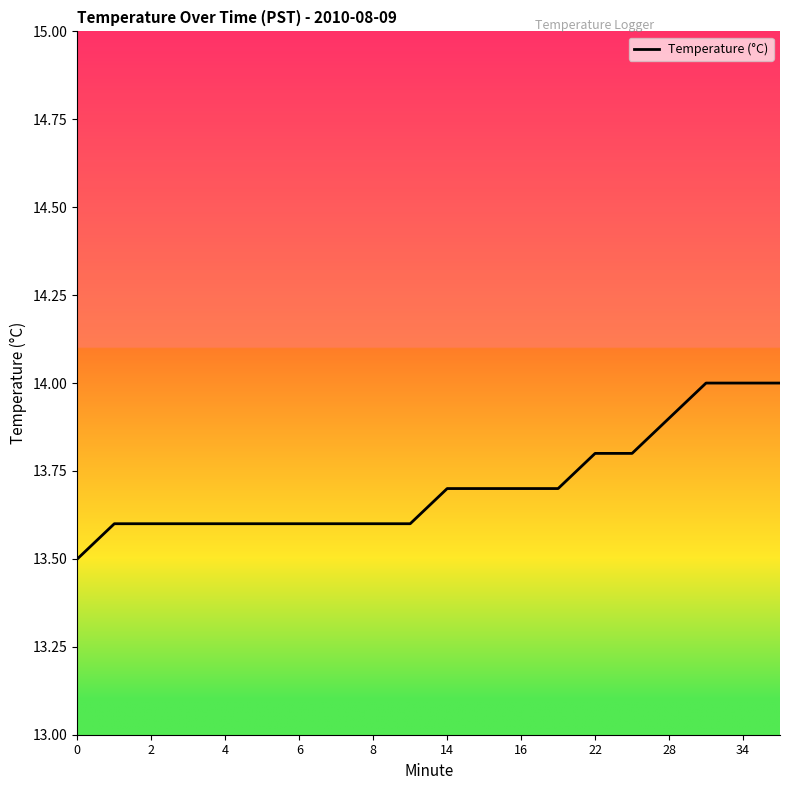

Reading left to right, transcribe all the data shown in this chart.

13.5	13.6	13.6	13.6	13.6	13.6	13.6	13.6	13.6	13.6	13.7	13.7	13.7	13.7	13.8	13.8	13.9	14.0	14.0	14.0